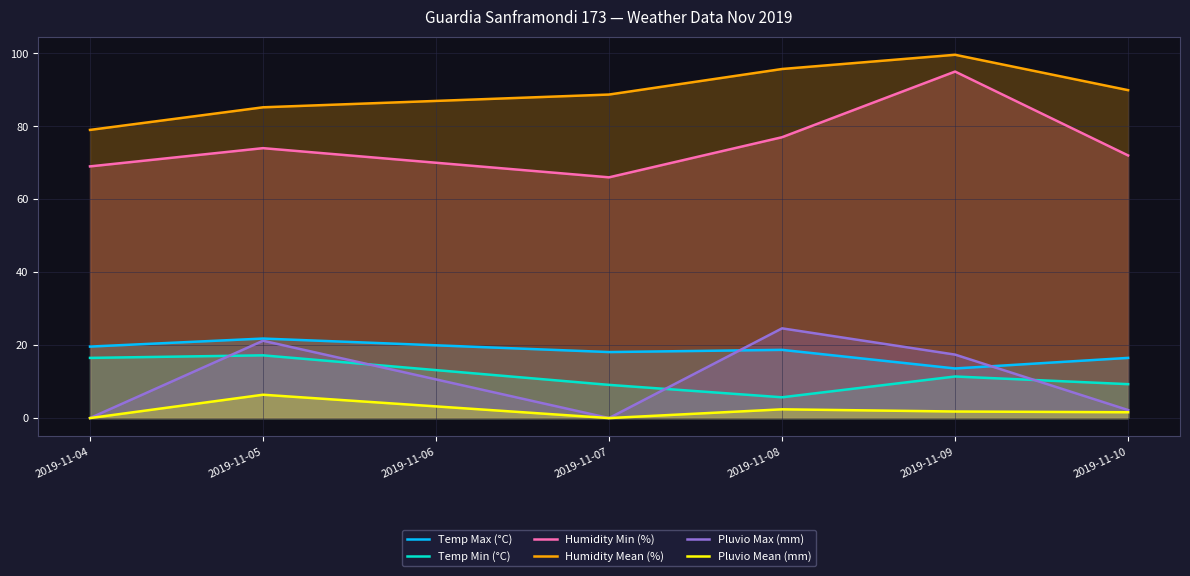

True or false: Humidity Mean (%) and Pluvio Mean (mm) cross at least once.

False